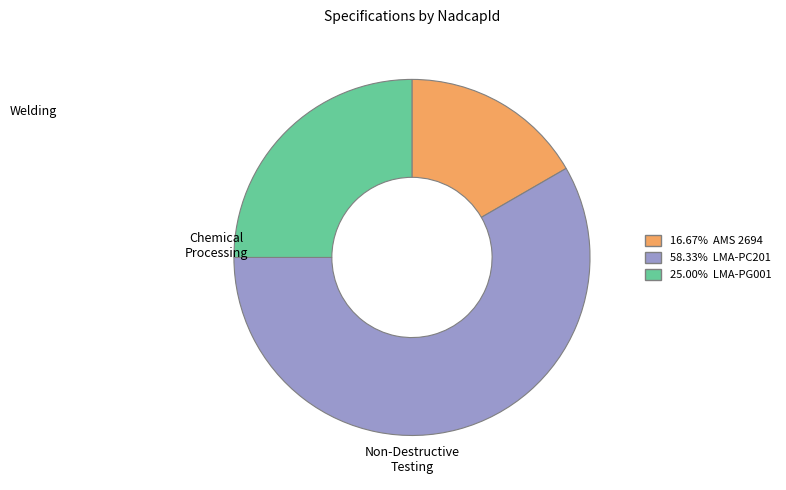

Does any single category account for the majority?

Yes